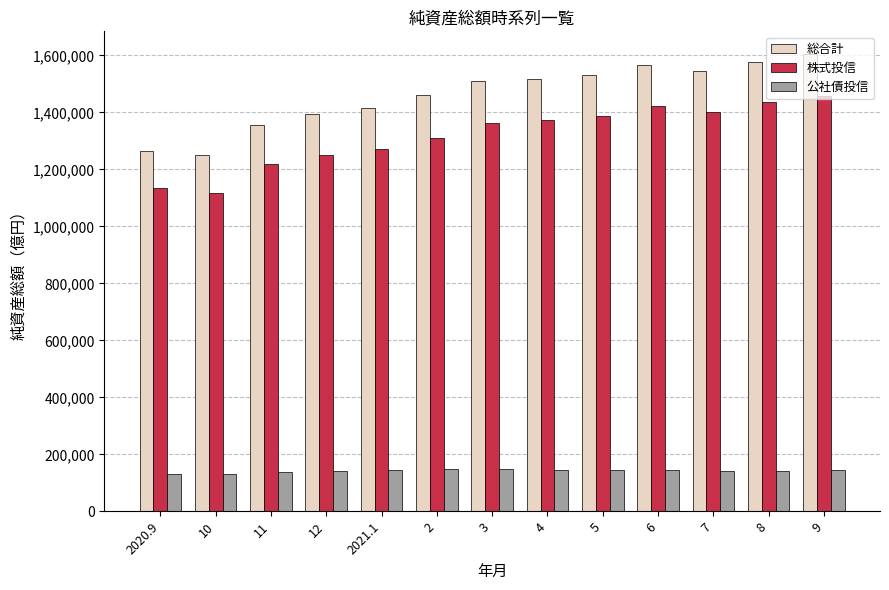

How many categories are shown in the chart?

13